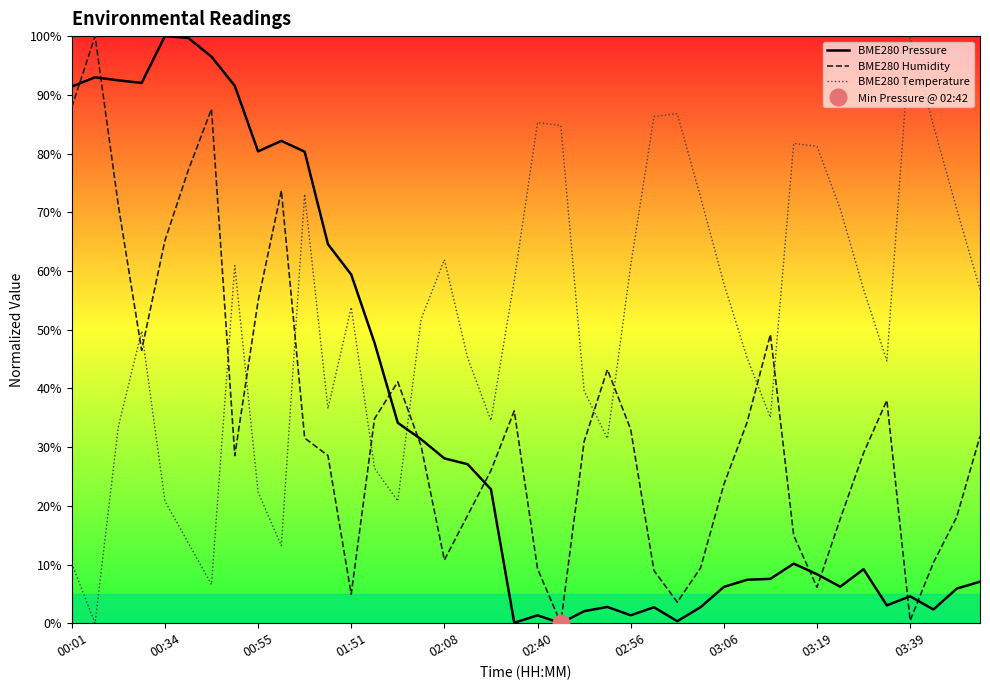

What is the highest value of the BME280 Humidity series?

100.0